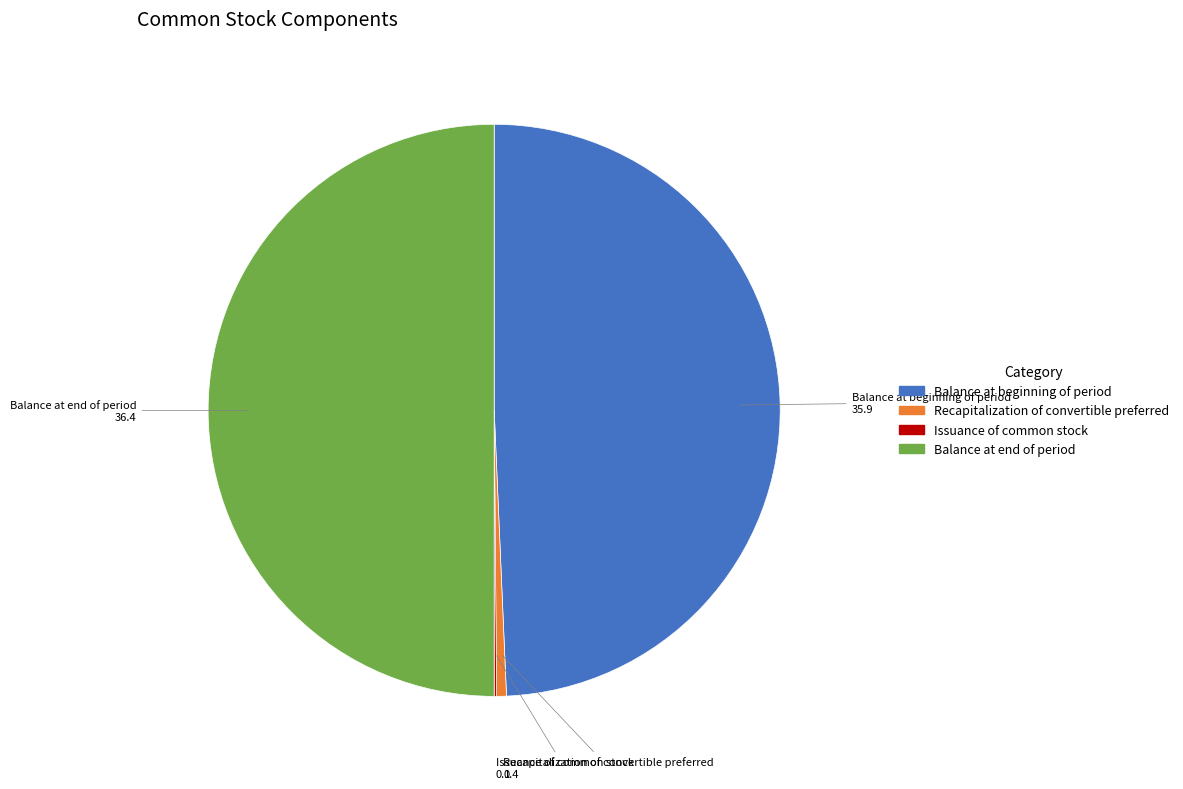

Does Recapitalization of convertible preferred represent more than half of the total?

No